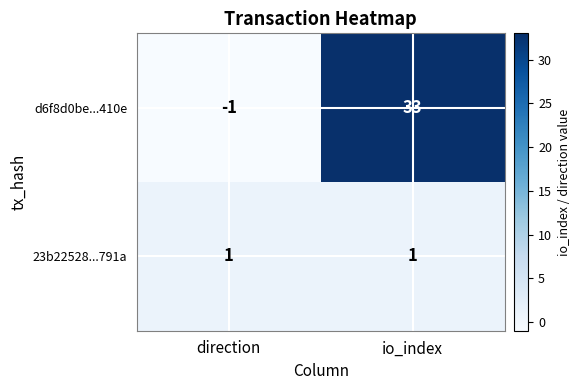

The 23b22528...791a series shows 1 at direction. True or false?

True